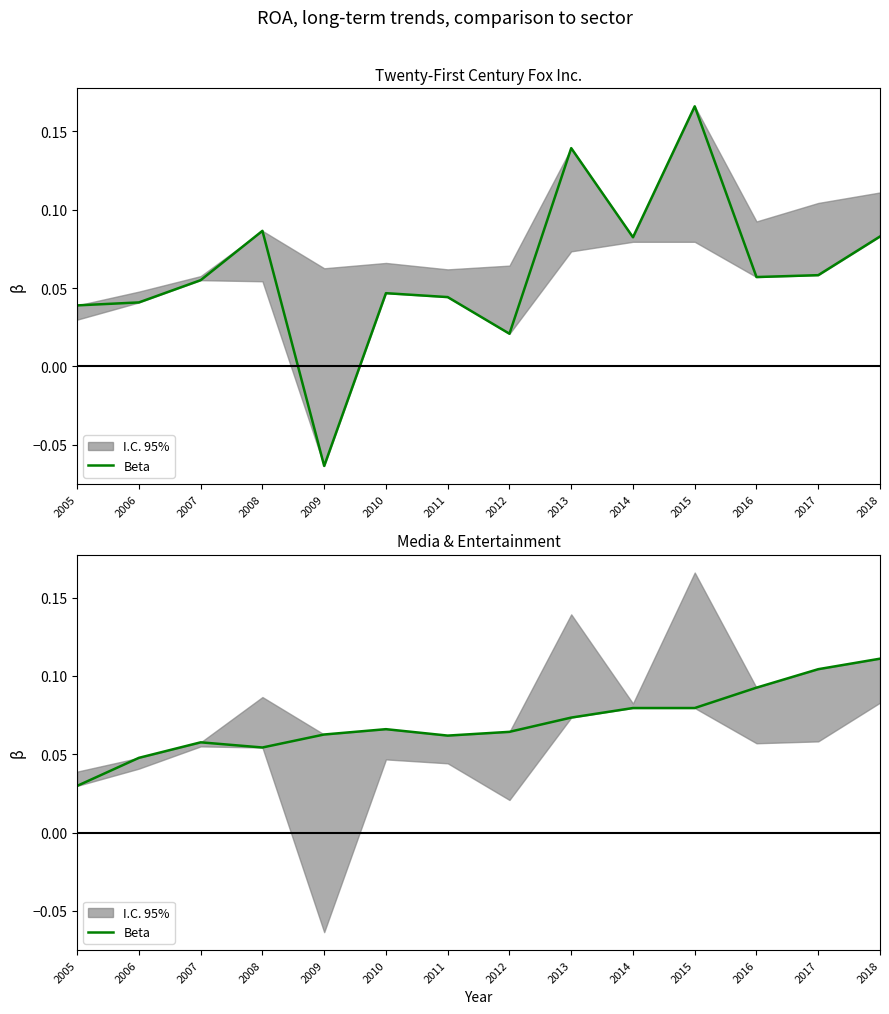

Does the chart display data point markers on the line(s)?

No